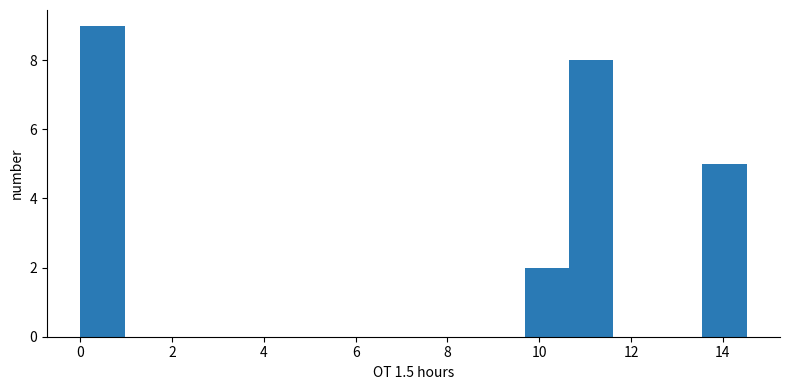

What is the height of the bar covering 13.6 to 14.6 on the x-axis? Neither the bar edges nor the heights are printed on the chart, so give them approximately, as read against the axes.

5